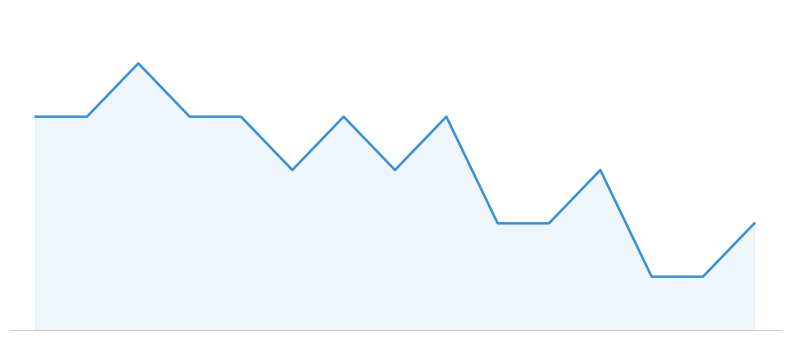

Does the chart display data point markers on the line(s)?

No